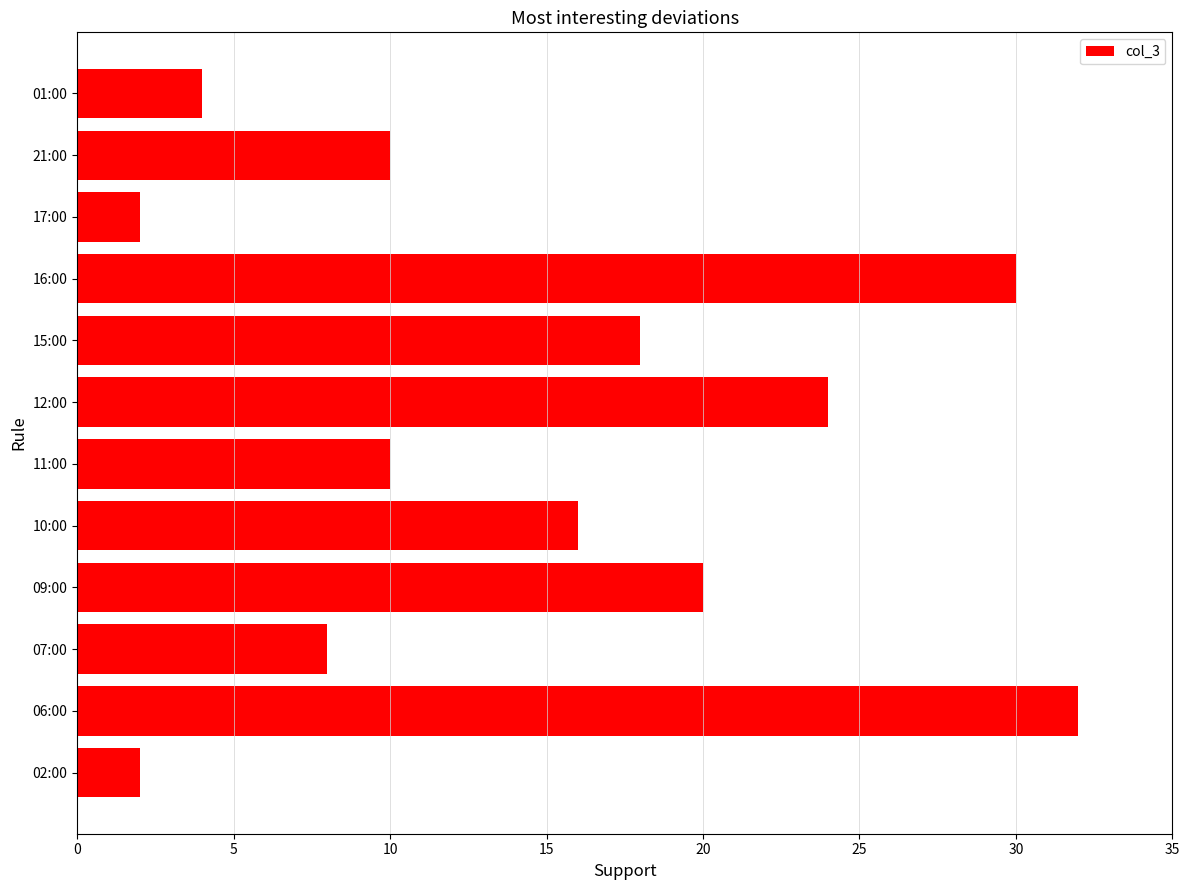

Reading top to bottom, what are all the values shown in this chart?

4	10	2	30	18	24	10	16	20	8	32	2